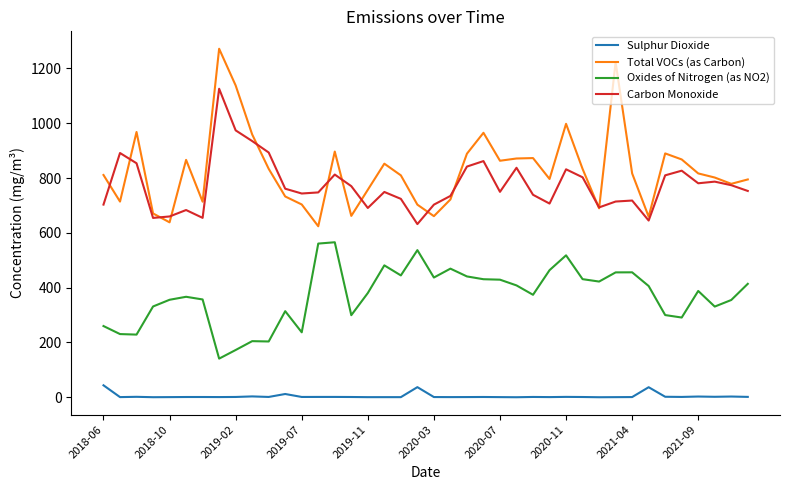

Rank the series by their maximum value, from lowest to highest.

Sulphur Dioxide, Oxides of Nitrogen (as NO2), Carbon Monoxide, Total VOCs (as Carbon)